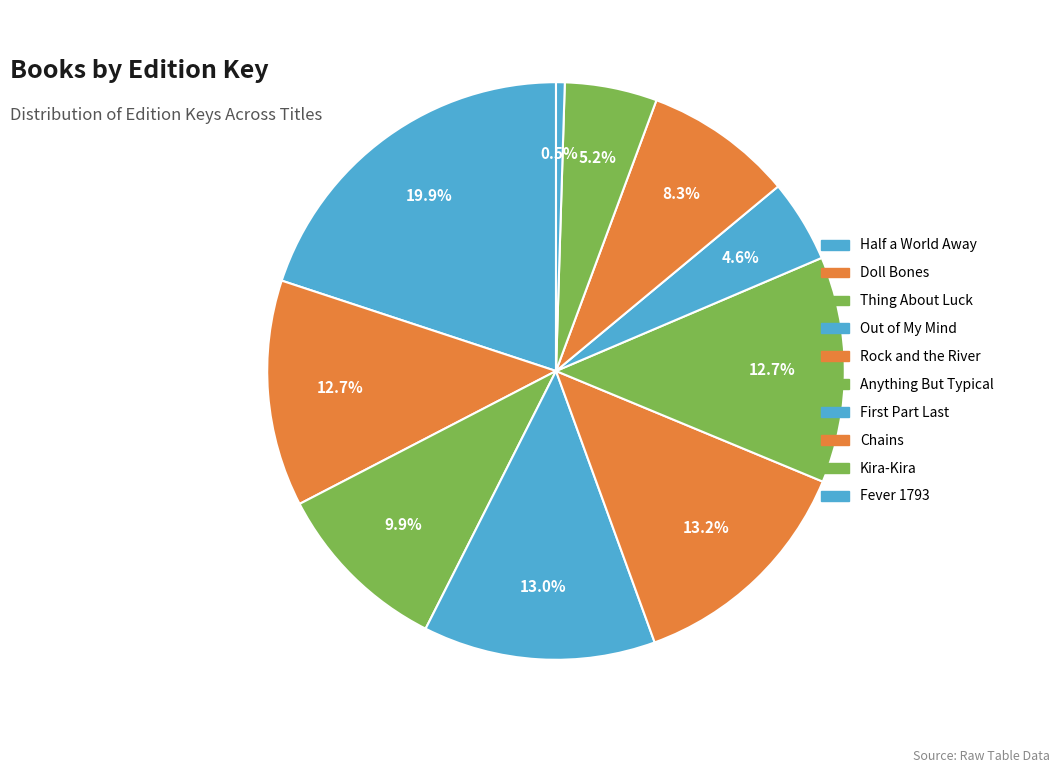

Rank the categories by value from lowest to highest.

Fever 1793, First Part Last, Kira-Kira, Chains, Thing About Luck, Anything But Typical, Doll Bones, Out of My Mind, Rock and the River, Half a World Away